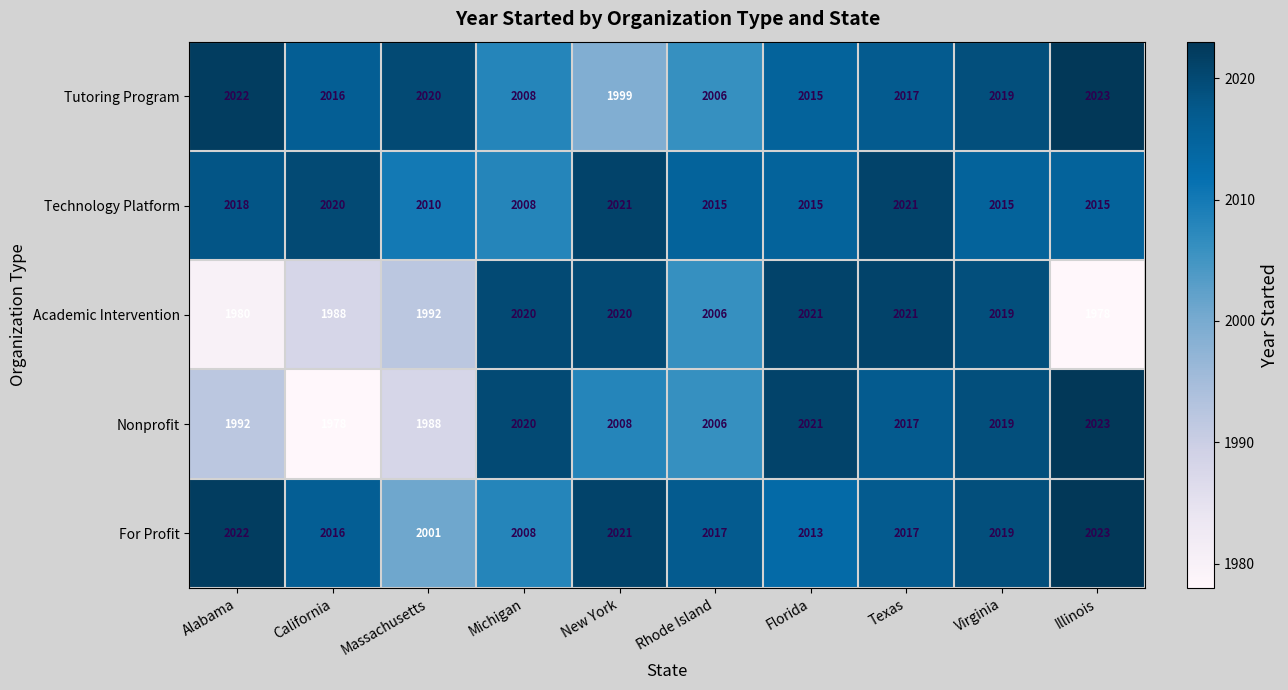

At which category is the sum across all series the highest?

Texas